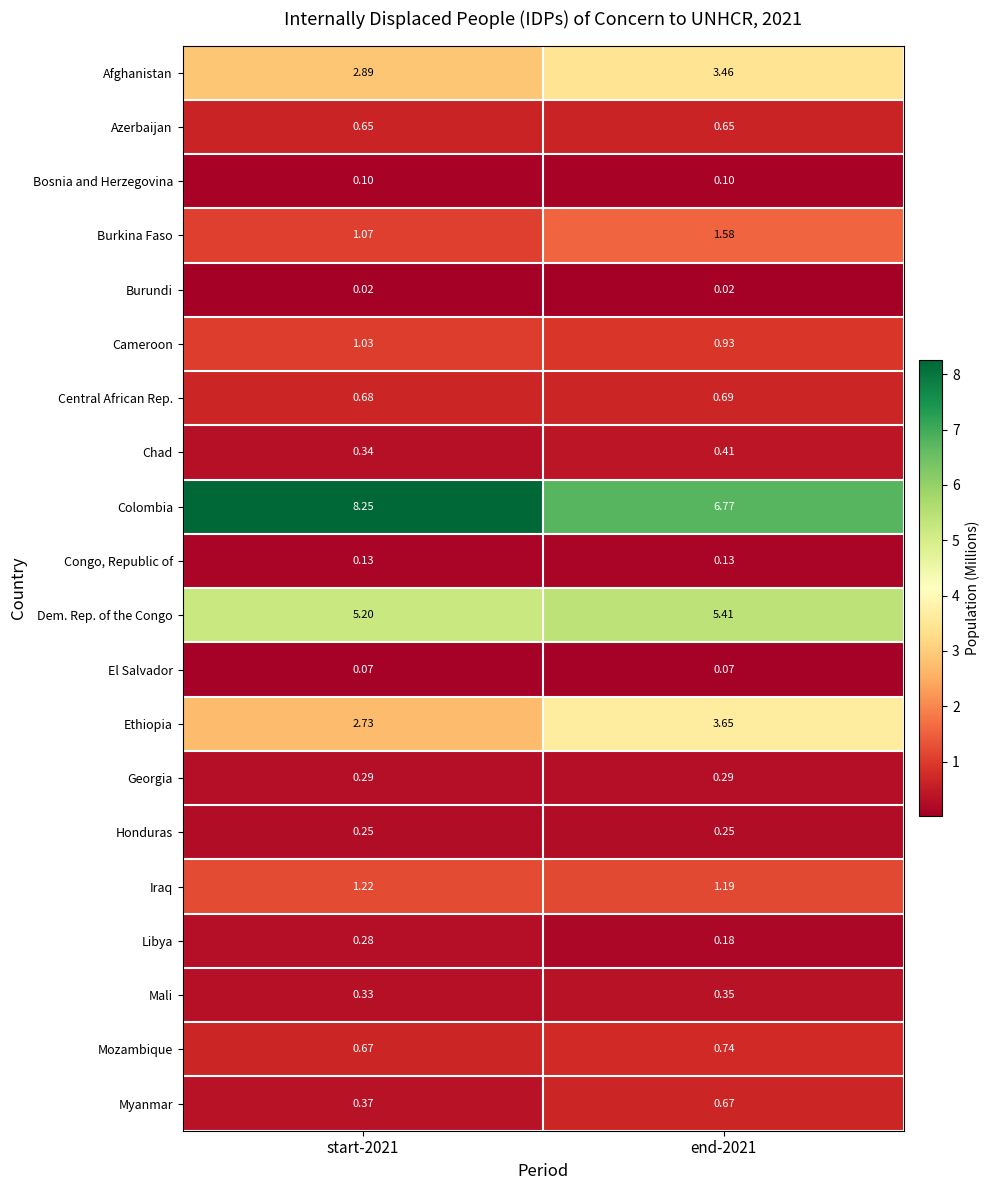

Which series has the widest spread of values?

Colombia